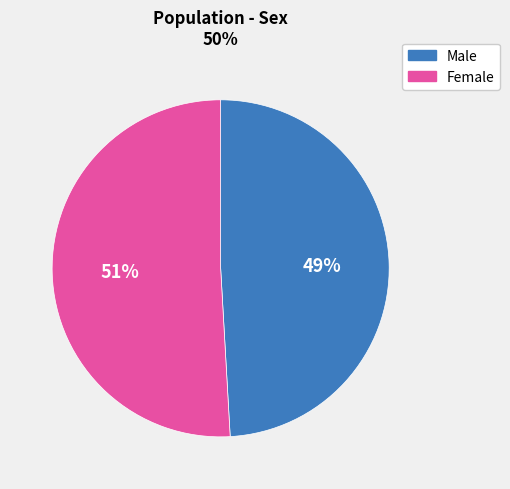

To the nearest percent, what percentage of the pie is Male?

49%